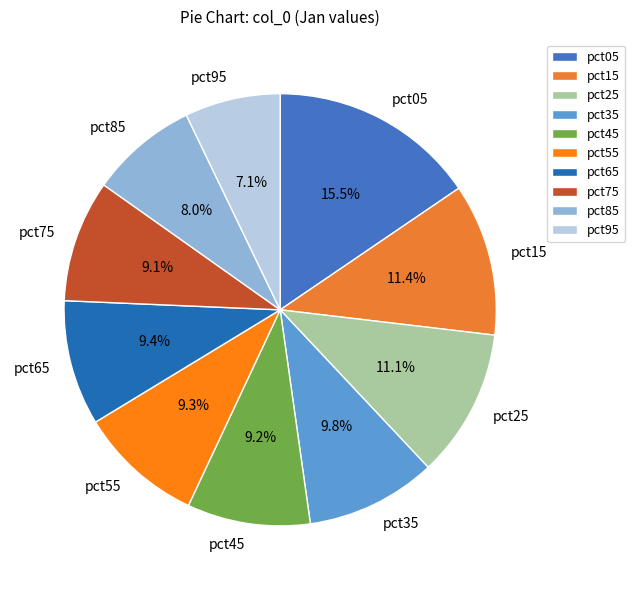

Which slice is the smallest?

pct95